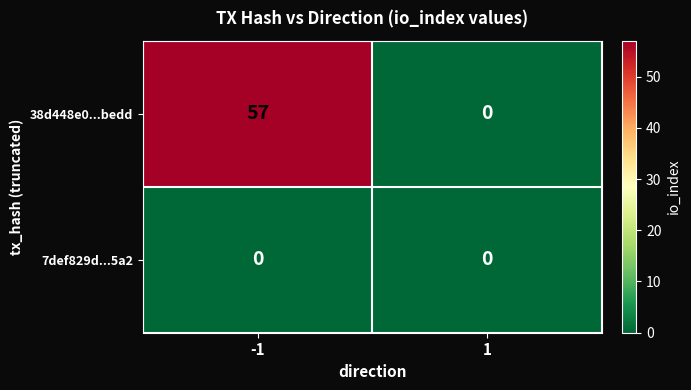

What is the difference between the highest and lowest values at -1?

57